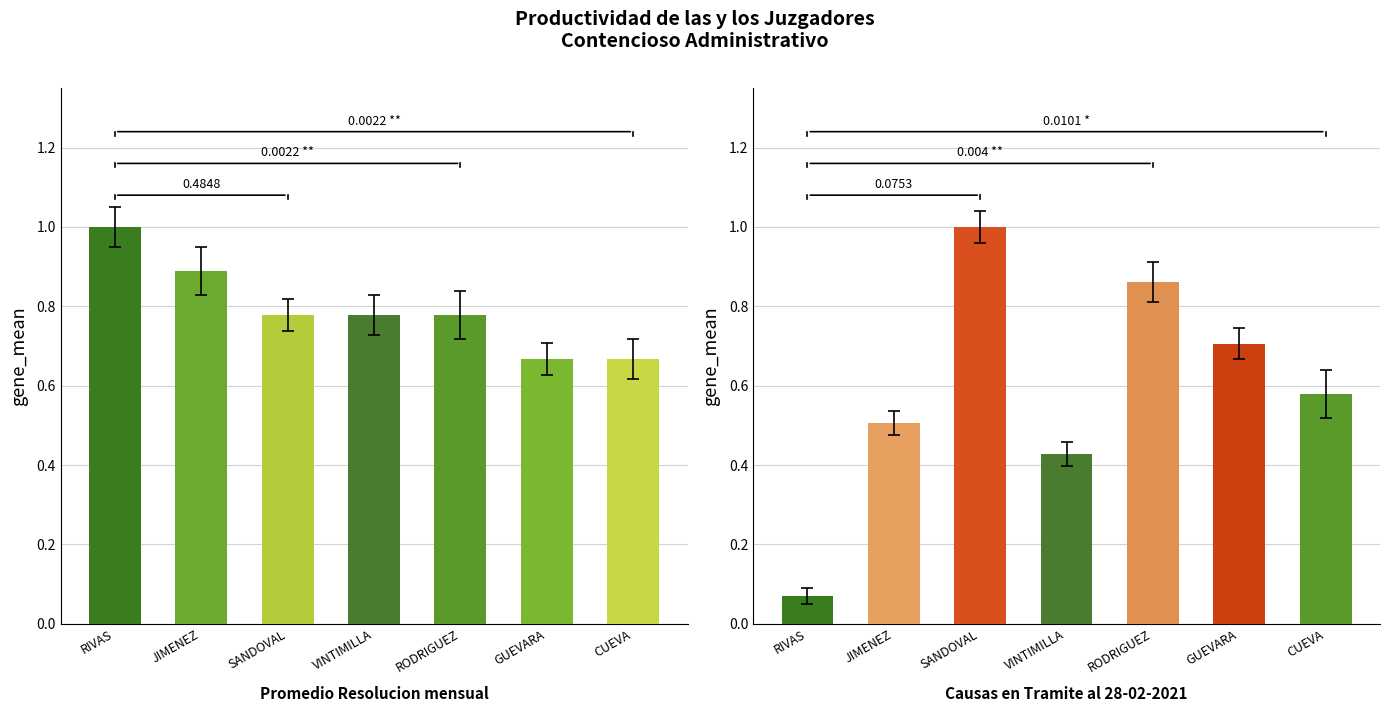

What position from the left is VINTIMILLA?

4